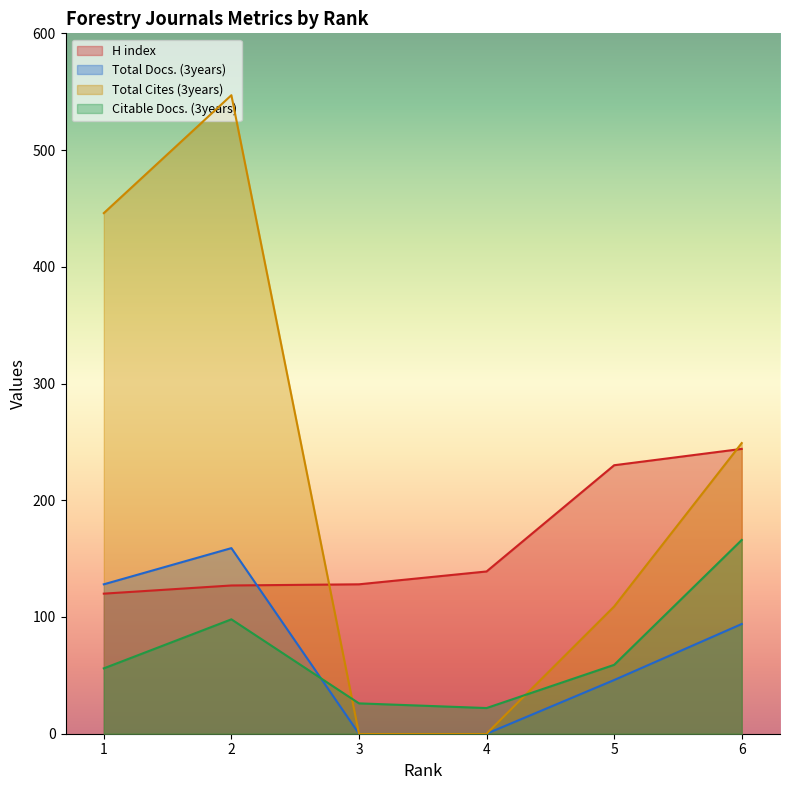

What is the highest value of the Total Docs. (3years) series?

159